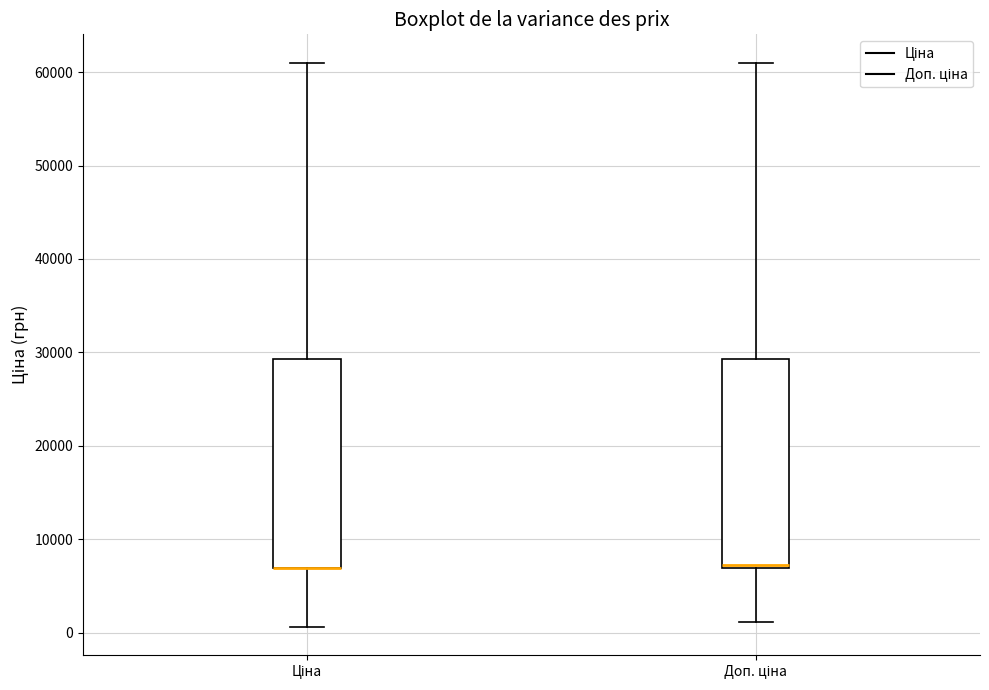

Where does the upper whisker of the box for Доп. ціна end on the y-axis? The values are not printed on the chart, so give them approximately, as read against the axis.

61000